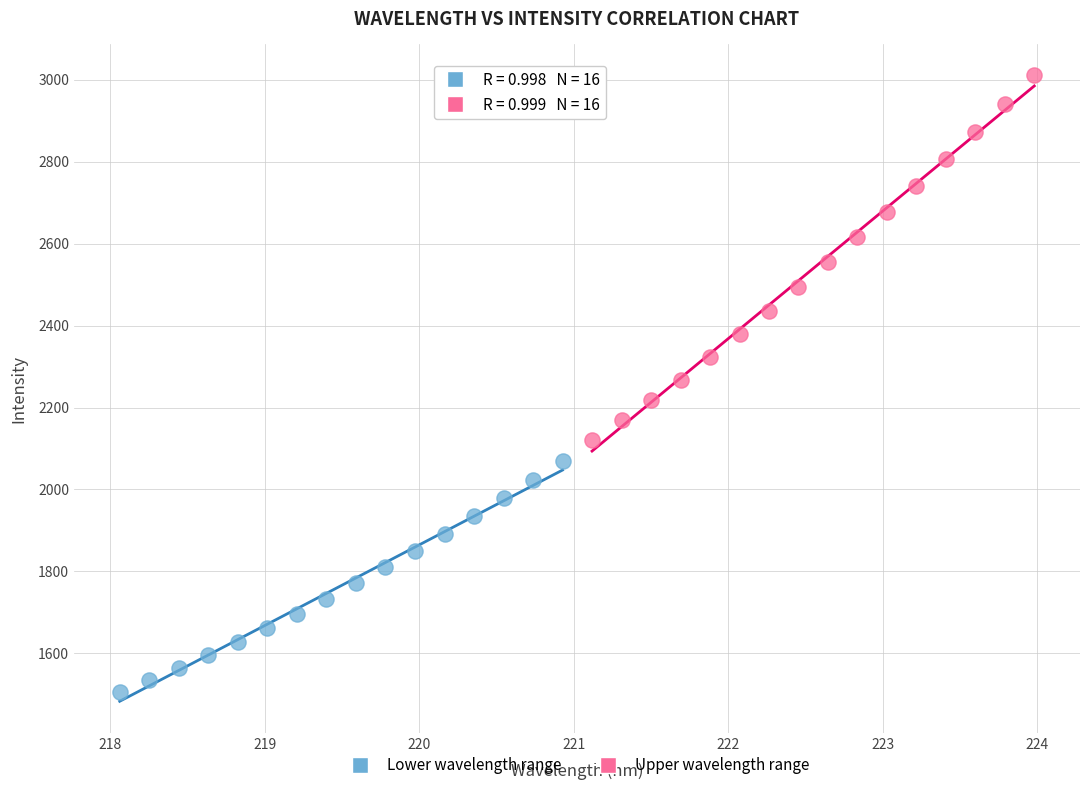

Which series contains the lowest Y value?

Lower wavelength range